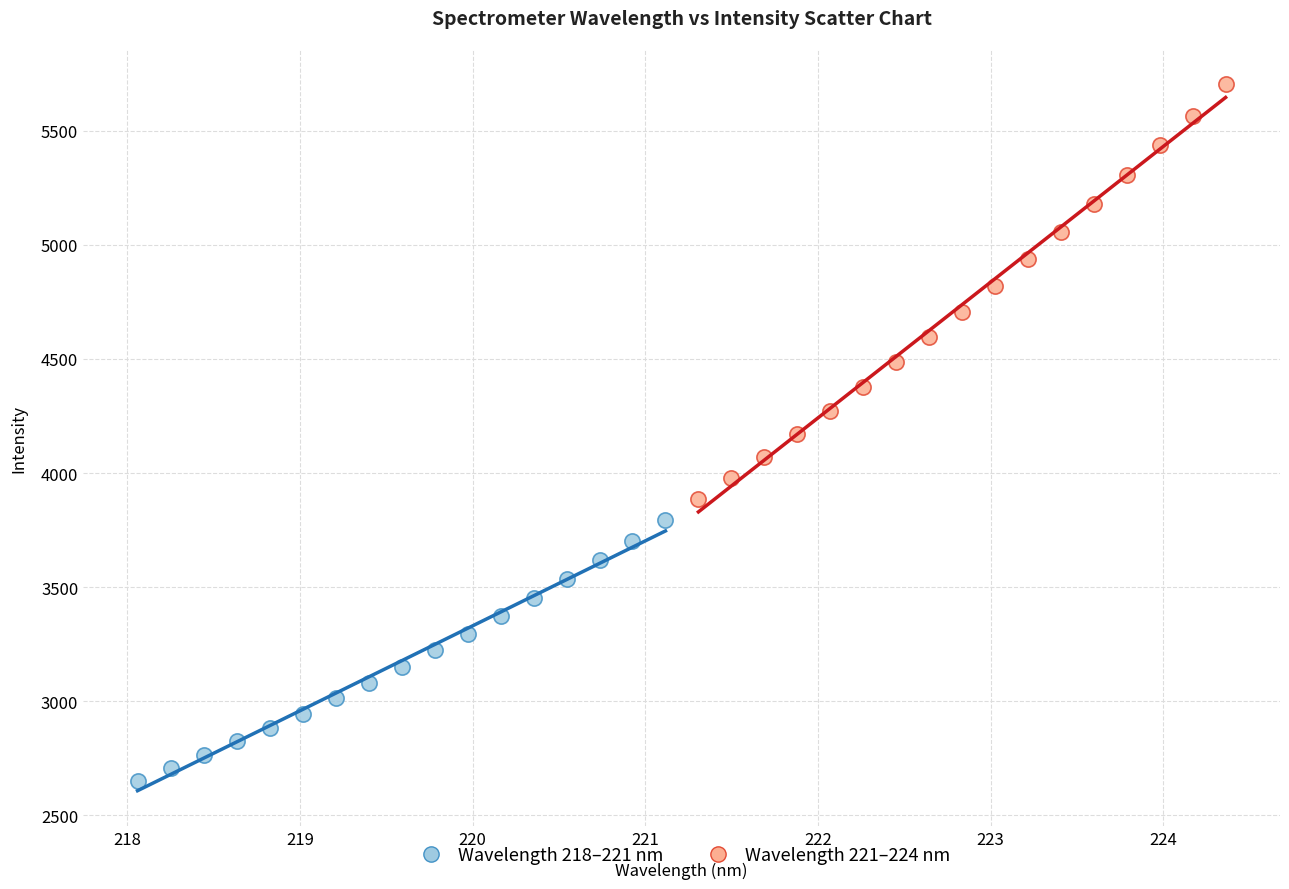

Which series contains the lowest Y value?

Wavelength 218–221 nm